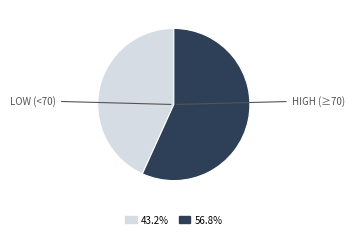

Does any single category account for the majority?

Yes